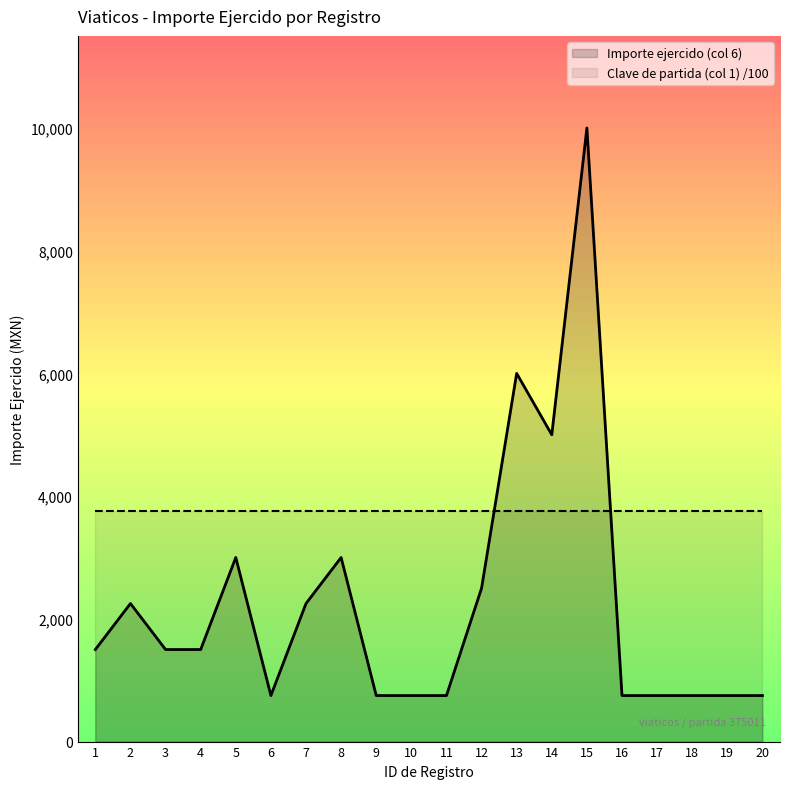

How many interior local valleys (lower than both neighbors) does the data have?

2